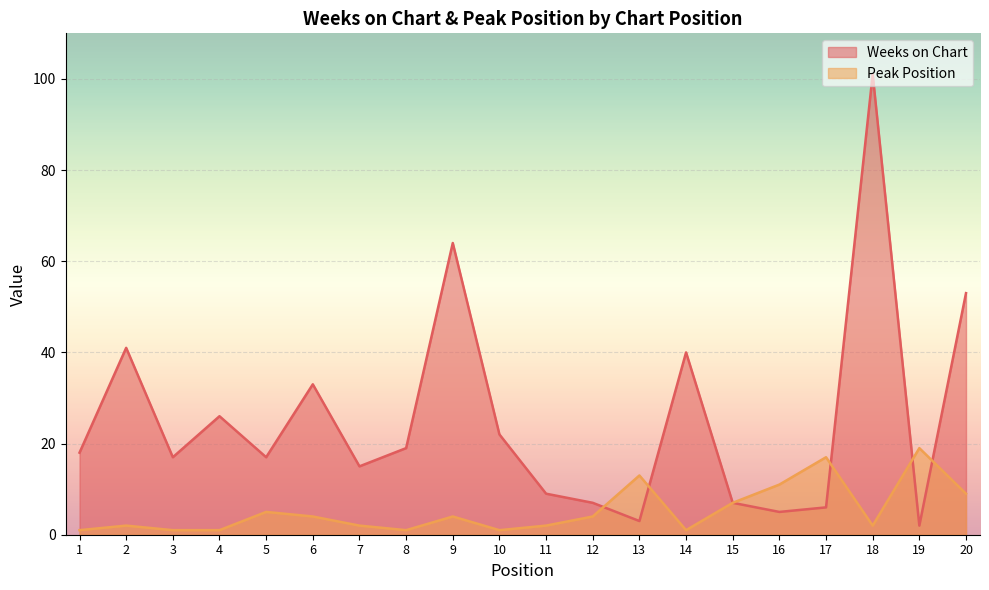

What is the value of the Weeks on Chart point at the 9th from the left?

64